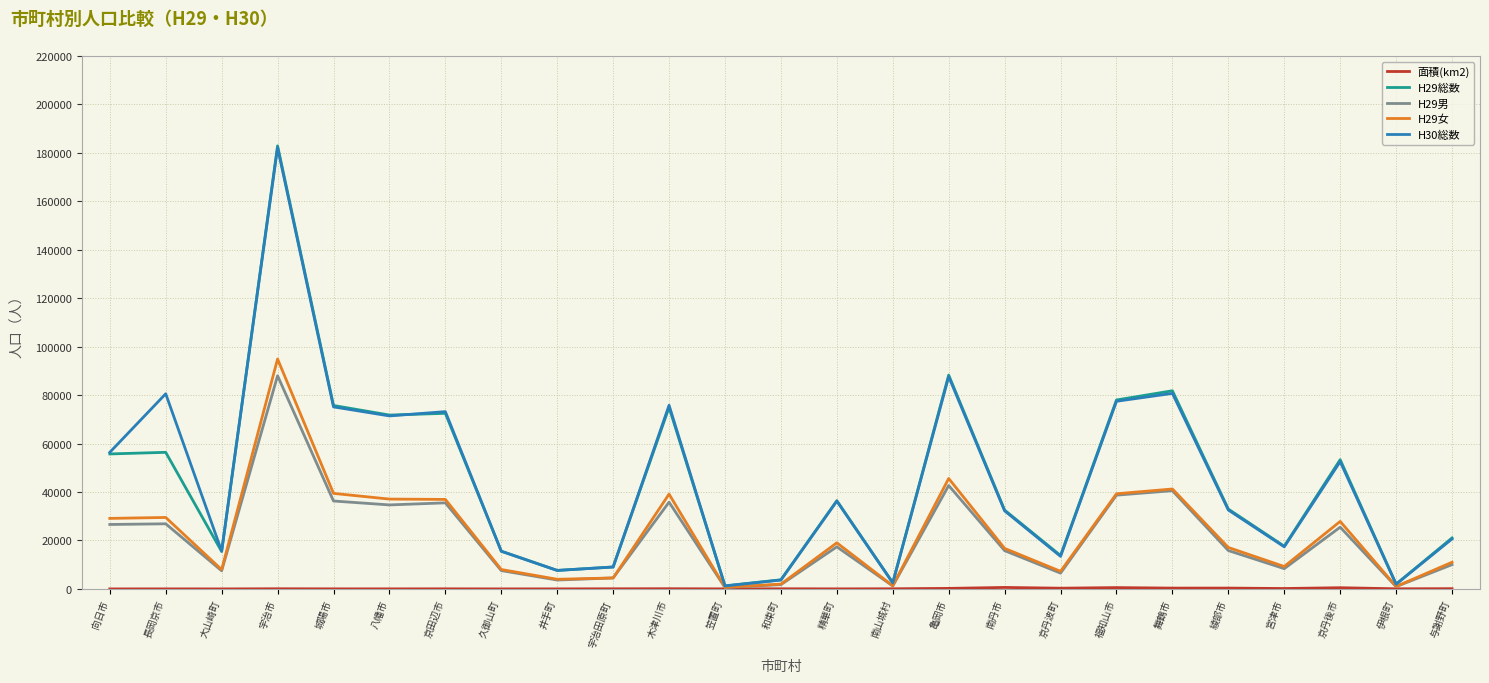

True or false: H29女 has more than 2 points higher than both neighbors.

True